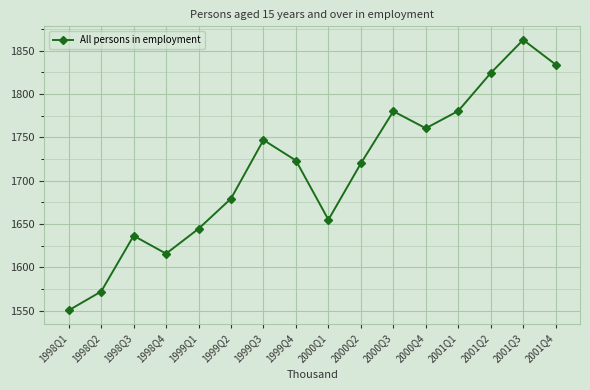

What is the difference between the values at 1998Q3 and 2001Q2?

187.7